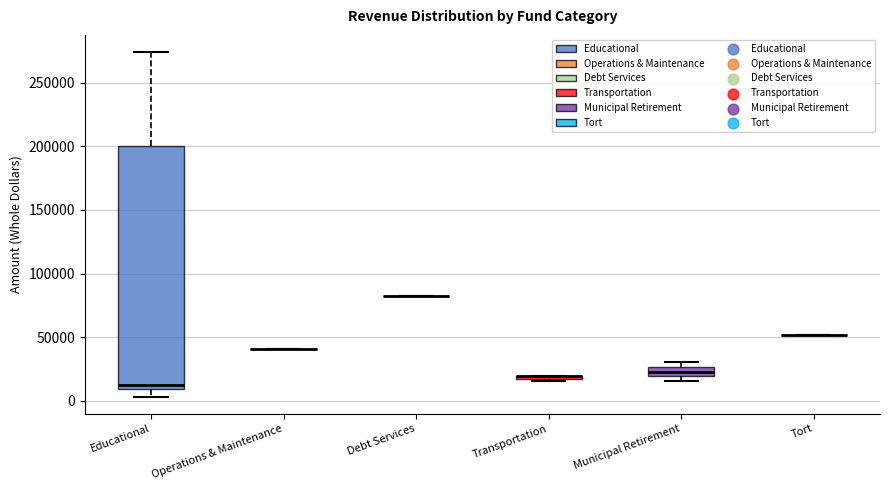

Which box is the tallest, from its lower edge to its upper edge?

Educational